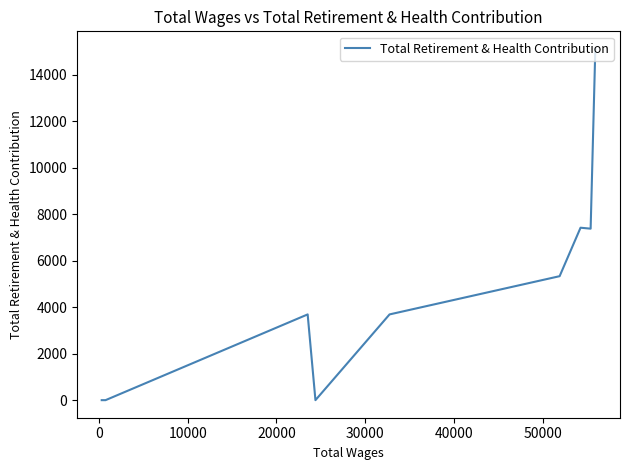

What is the difference between the maximum and minimum values?

15104